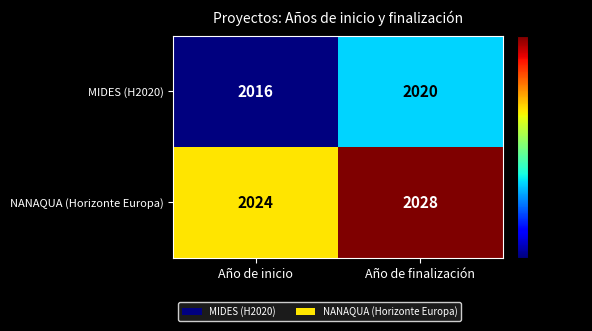

Reading left to right, transcribe all the data shown in this chart.

MIDES (H2020): 2016	2020
NANAQUA (Horizonte Europa): 2024	2028